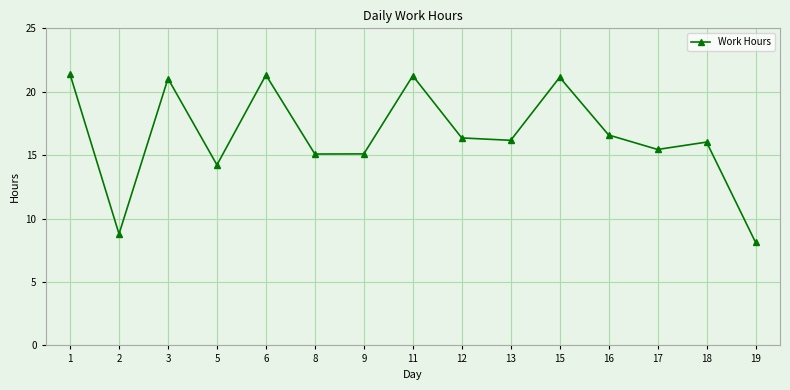

At which category does the data reach its first local peak?

3